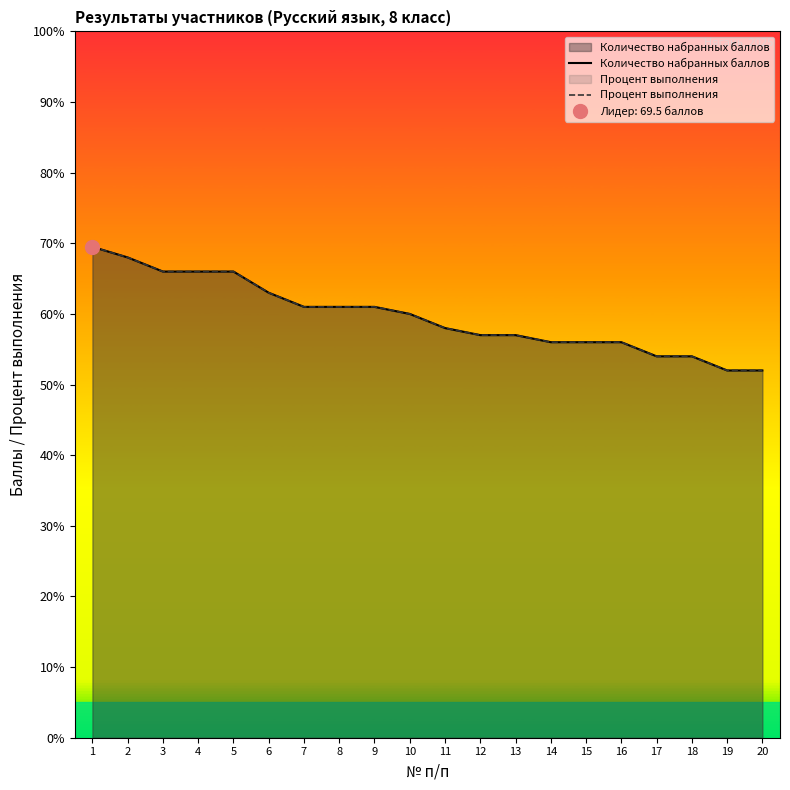

What is the difference between the Процент выполнения values at 2 and 19?

16.0